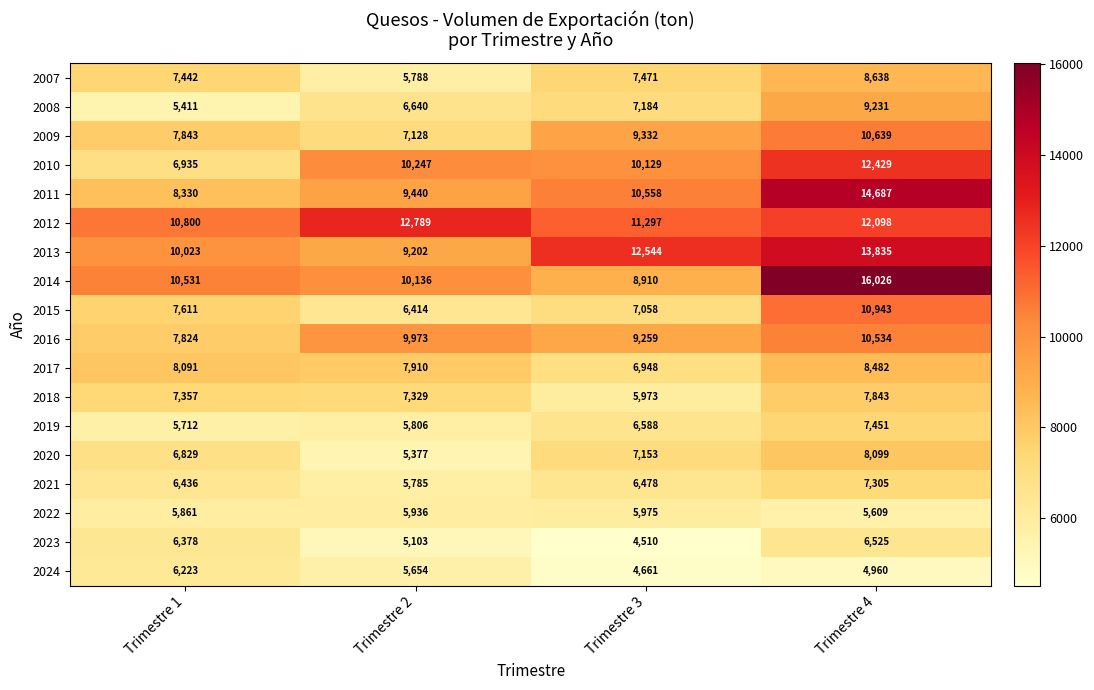

At which category does the chart reach its peak across all series?

Trimestre 4